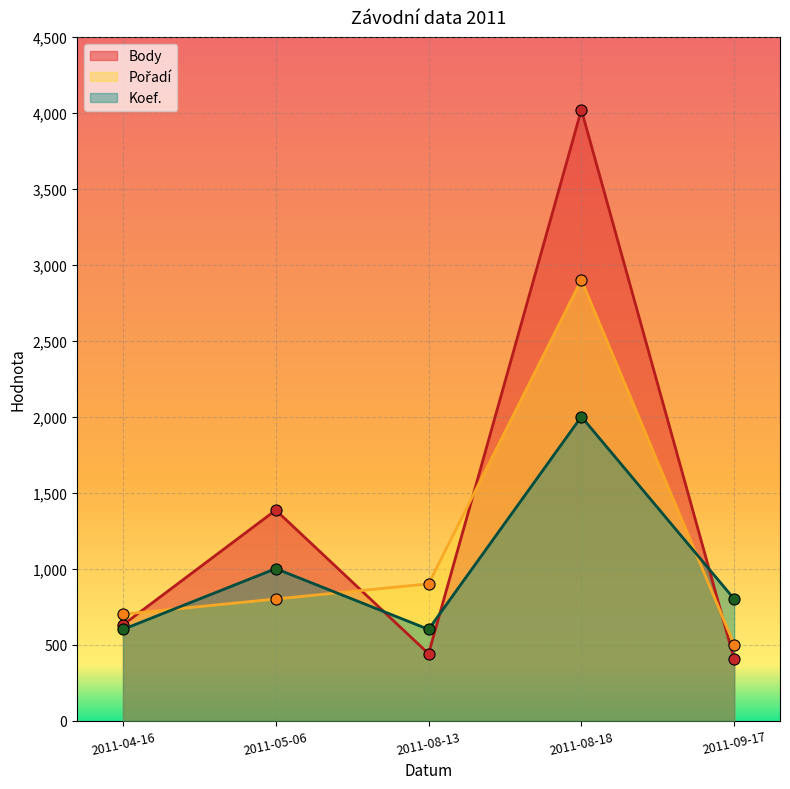

List the labels in order of Koef. value, smallest first.

2011-04-16, 2011-08-13, 2011-09-17, 2011-05-06, 2011-08-18